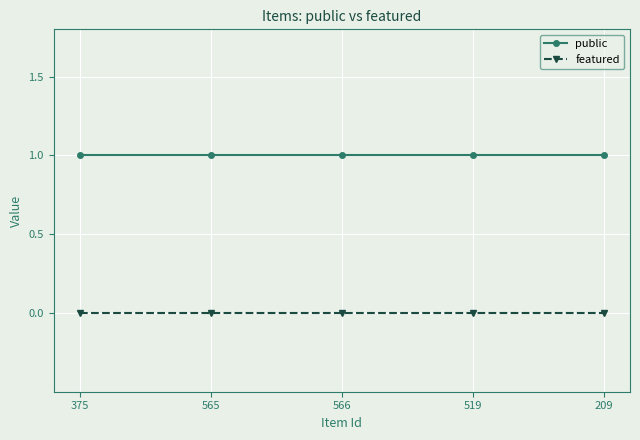

Which series has the largest total across all categories?

public